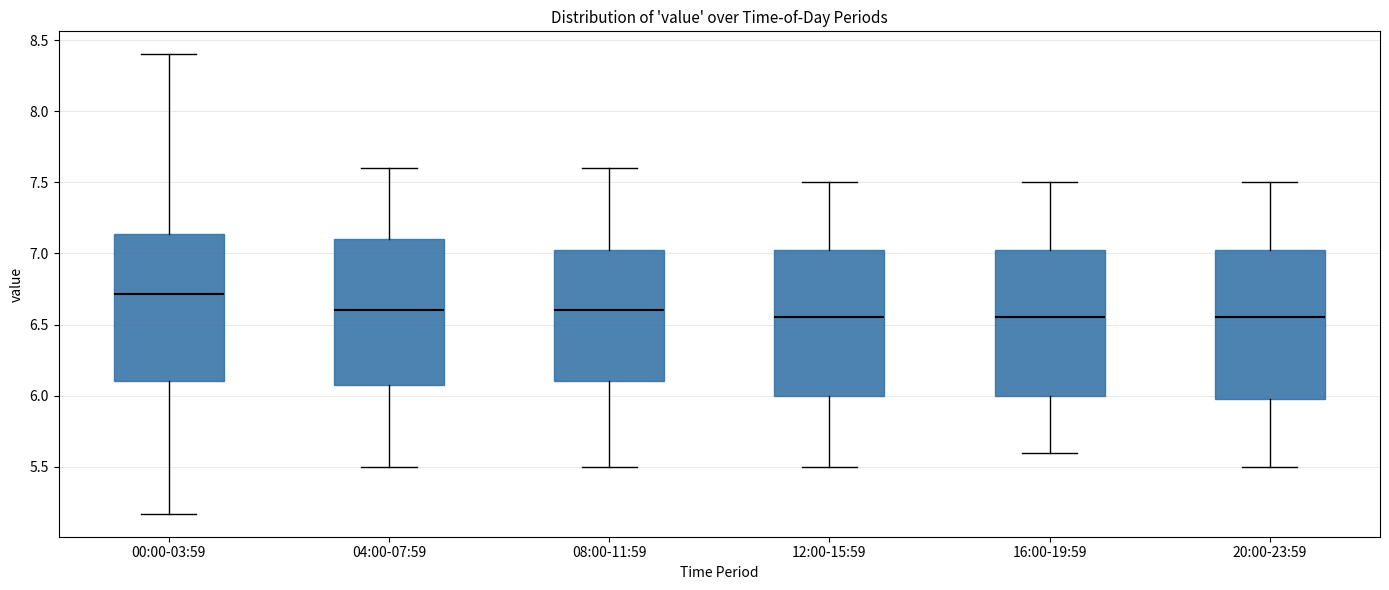

Reading left to right, transcribe this box plot: for each box, give where its median line is, the range the box spans, and where its two whiskers end, as read against the y-axis. The values are not printed on the chart, so give them approximately, as read against the axis.

00:00-03:59: median 6.70, box 6.10 to 7.15, whiskers 5.15 to 8.40
04:00-07:59: median 6.60, box 6.10 to 7.10, whiskers 5.50 to 7.60
08:00-11:59: median 6.60, box 6.10 to 7.05, whiskers 5.50 to 7.60
12:00-15:59: median 6.55, box 6.00 to 7.05, whiskers 5.50 to 7.50
16:00-19:59: median 6.55, box 6.00 to 7.05, whiskers 5.60 to 7.50
20:00-23:59: median 6.55, box 6.00 to 7.05, whiskers 5.50 to 7.50